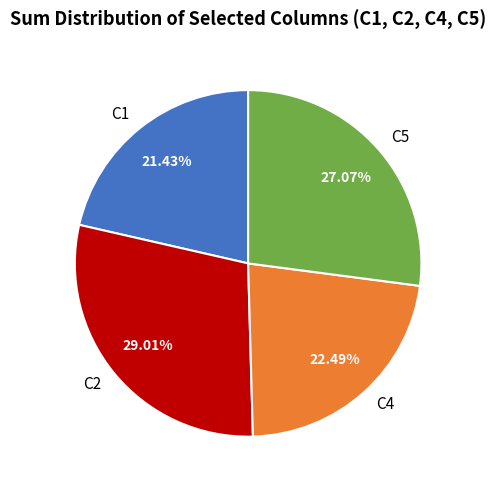

Which category has the smallest portion of the pie?

C1